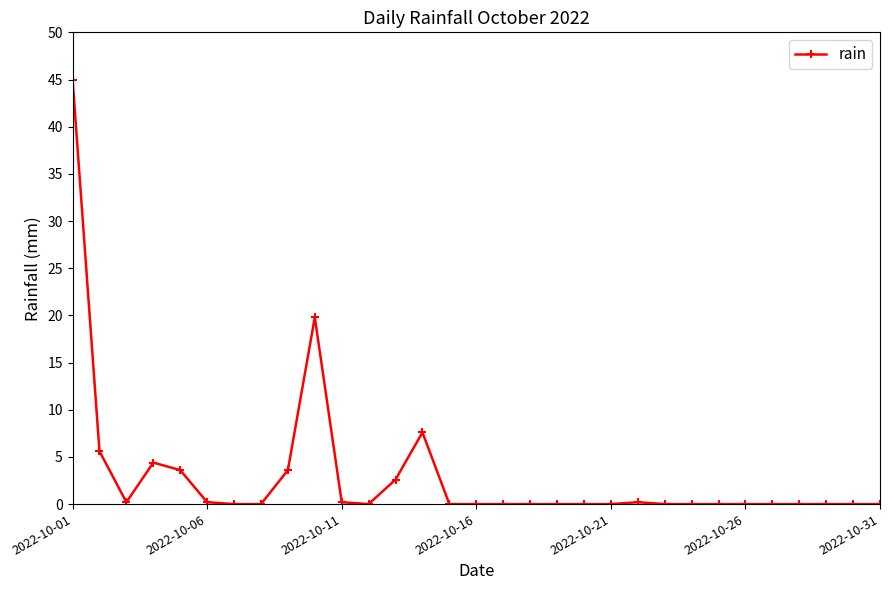

True or false: there are more than 0 points higher than both neighbors.

True